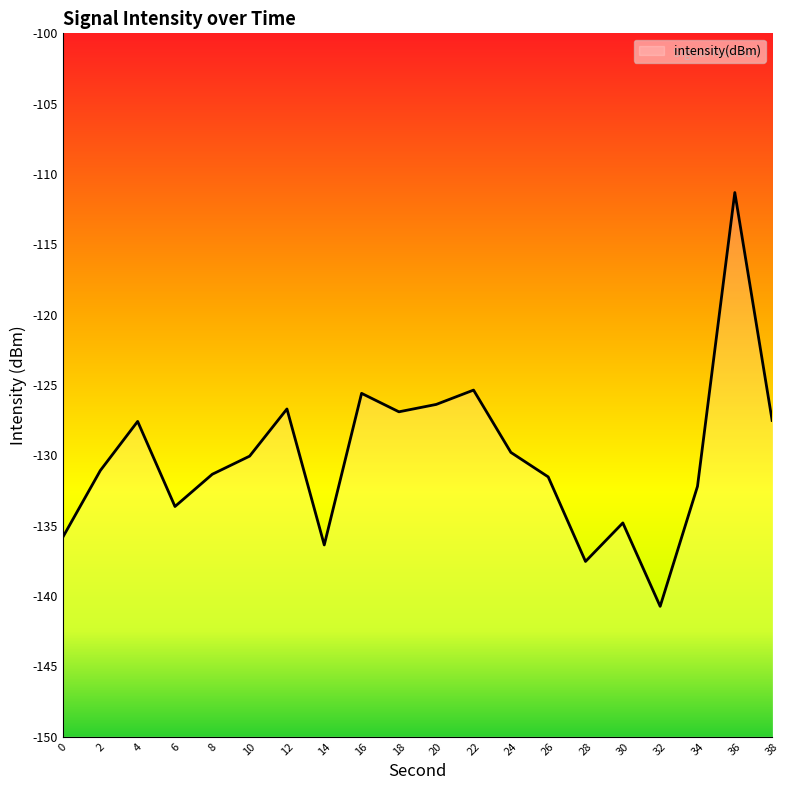

Reading left to right, what are all the values shown in this chart?

-135.8	-131.1	-127.6	-133.6	-131.3	-130.1	-126.7	-136.4	-125.6	-126.9	-126.4	-125.4	-129.8	-131.5	-137.5	-134.8	-140.7	-132.2	-111.3	-127.5